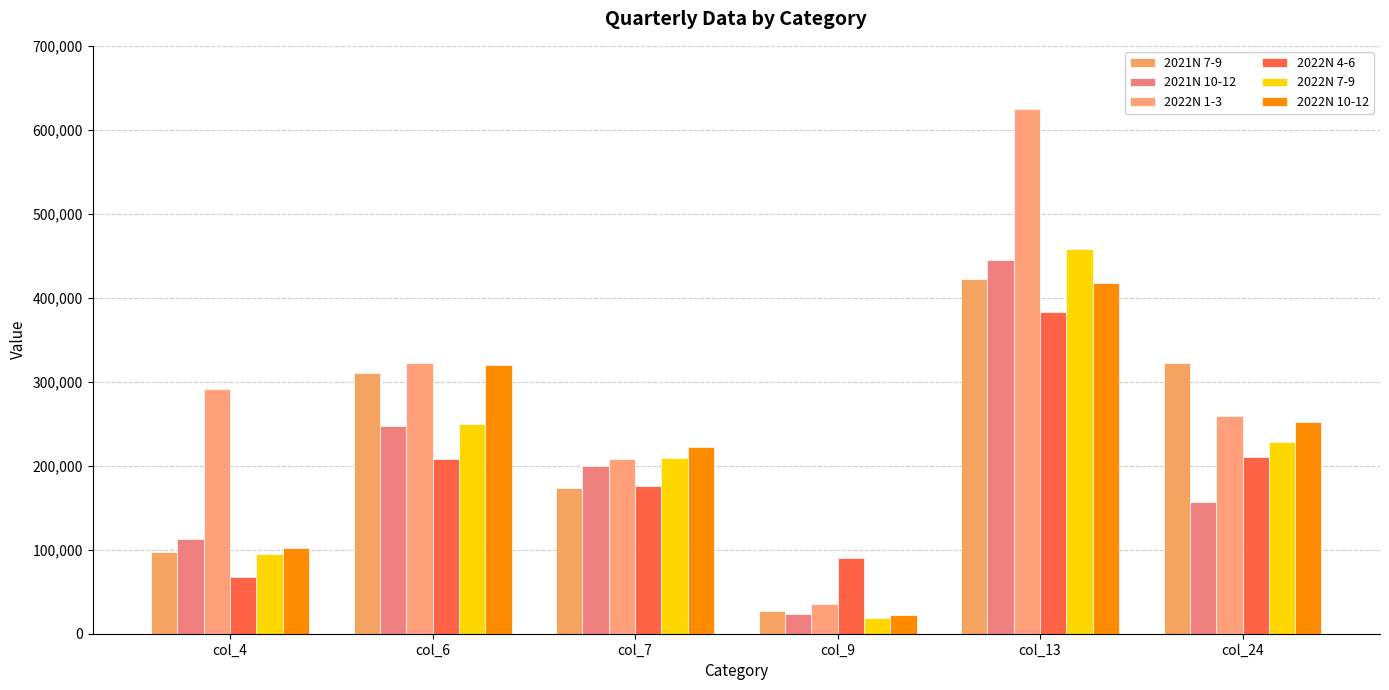

What is the lowest value of the 2022N 7-9 series?

19254